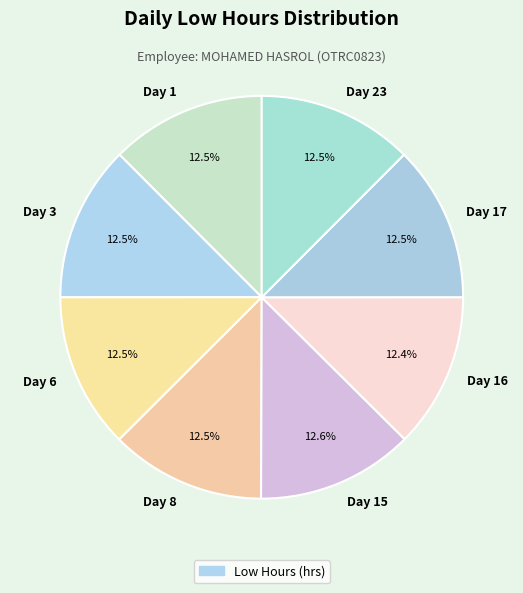

How many segments does this pie chart have?

8